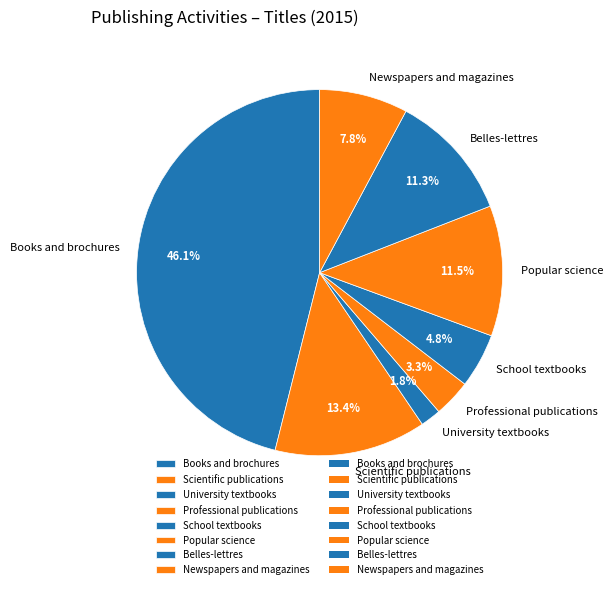

Which category has the biggest portion of the pie?

Books and brochures